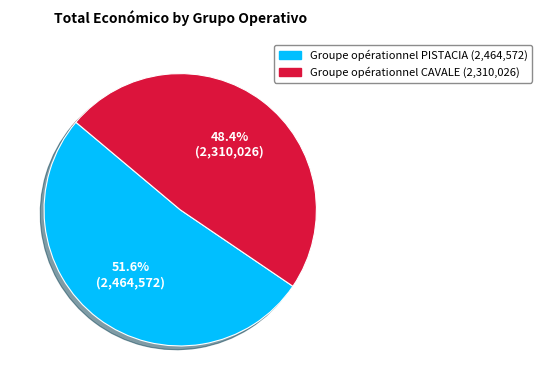

To the nearest percent, what portion does Groupe opérationnel PISTACIA represent?

52%